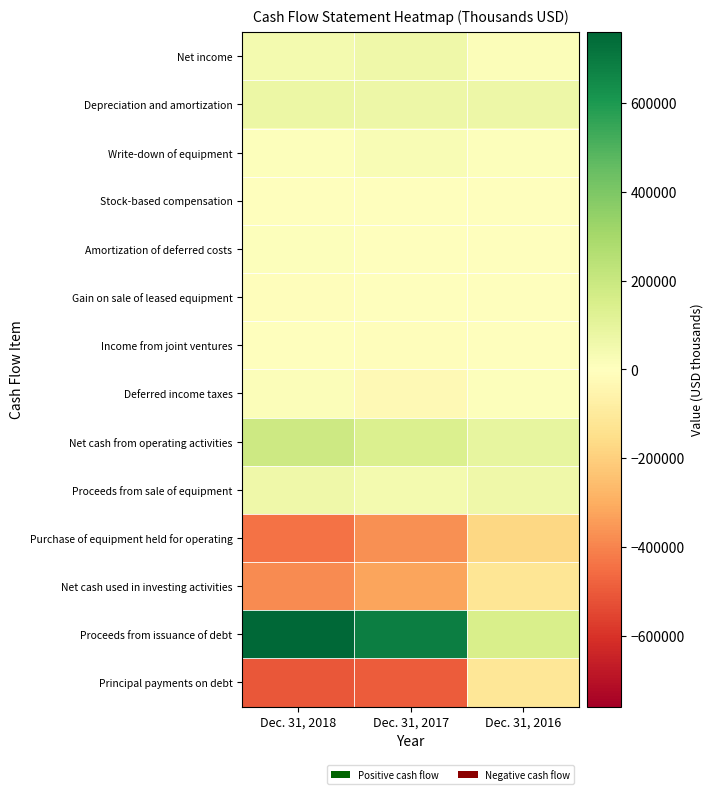

Reading right to left, transcribe all the data shown in this chart.

Net income: Dec. 31, 2016=14069	Dec. 31, 2017=62158	Dec. 31, 2018=43231
Depreciation and amortization: Dec. 31, 2016=66280	Dec. 31, 2017=66023	Dec. 31, 2018=76814
Write-down of equipment: Dec. 31, 2016=9514	Dec. 31, 2017=24930	Dec. 31, 2018=10651
Stock-based compensation: Dec. 31, 2016=3717	Dec. 31, 2017=4270	Dec. 31, 2018=5410
Amortization of deferred costs: Dec. 31, 2016=4271	Dec. 31, 2017=5183	Dec. 31, 2018=6403
Gain on sale of leased equipment: Dec. 31, 2016=-3482	Dec. 31, 2017=-4929	Dec. 31, 2018=-6944
Income from joint ventures: Dec. 31, 2016=-1813	Dec. 31, 2017=-7158	Dec. 31, 2018=-3800
Deferred income taxes: Dec. 31, 2016=9099	Dec. 31, 2017=-26393	Dec. 31, 2018=12057
Net cash from operating activities: Dec. 31, 2016=91588	Dec. 31, 2017=137136	Dec. 31, 2018=188687
Proceeds from sale of equipment: Dec. 31, 2016=62525	Dec. 31, 2017=43791	Dec. 31, 2018=64429
Purchase of equipment held for operating: Dec. 31, 2016=-173662	Dec. 31, 2017=-373483	Dec. 31, 2018=-441416
Net cash used in investing activities: Dec. 31, 2016=-123218	Dec. 31, 2017=-325594	Dec. 31, 2018=-380474
Proceeds from issuance of debt: Dec. 31, 2016=149000	Dec. 31, 2017=686200	Dec. 31, 2018=759439
Principal payments on debt: Dec. 31, 2016=-113981	Dec. 31, 2017=-496160	Dec. 31, 2018=-504753